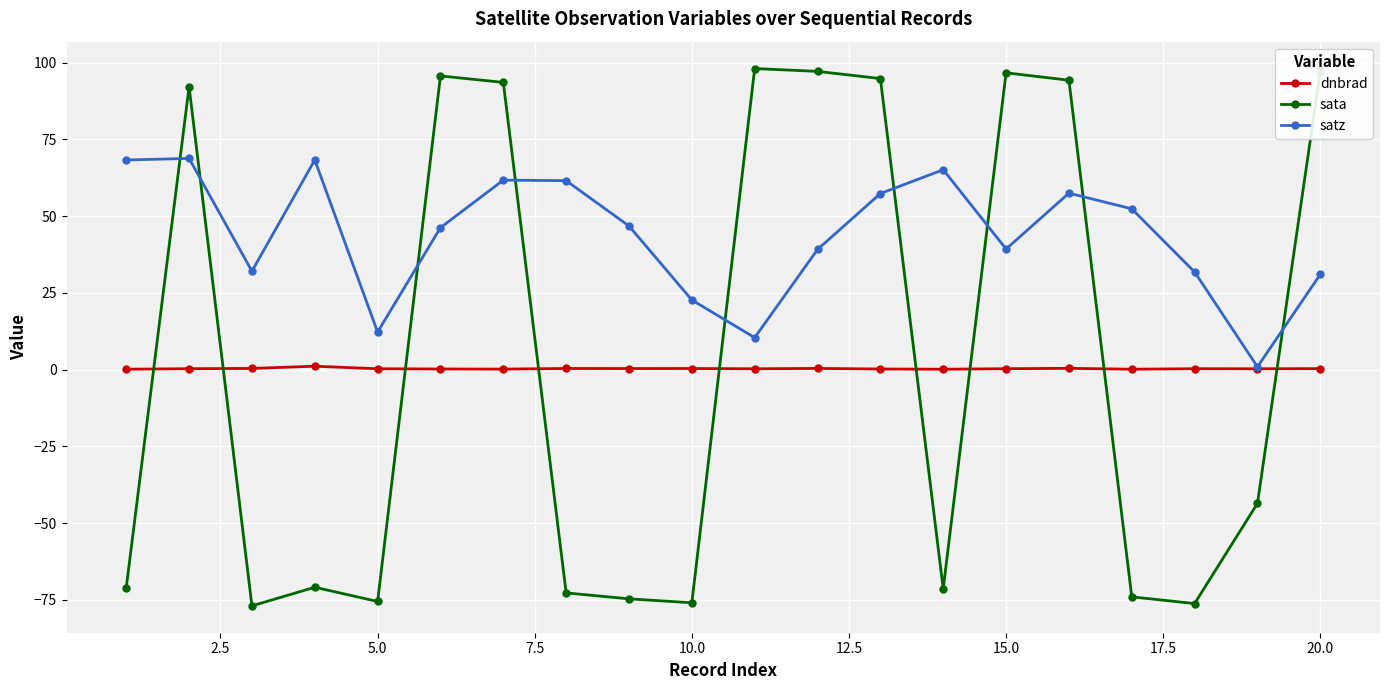

What are all the series names shown in the legend?

dnbrad, sata, satz